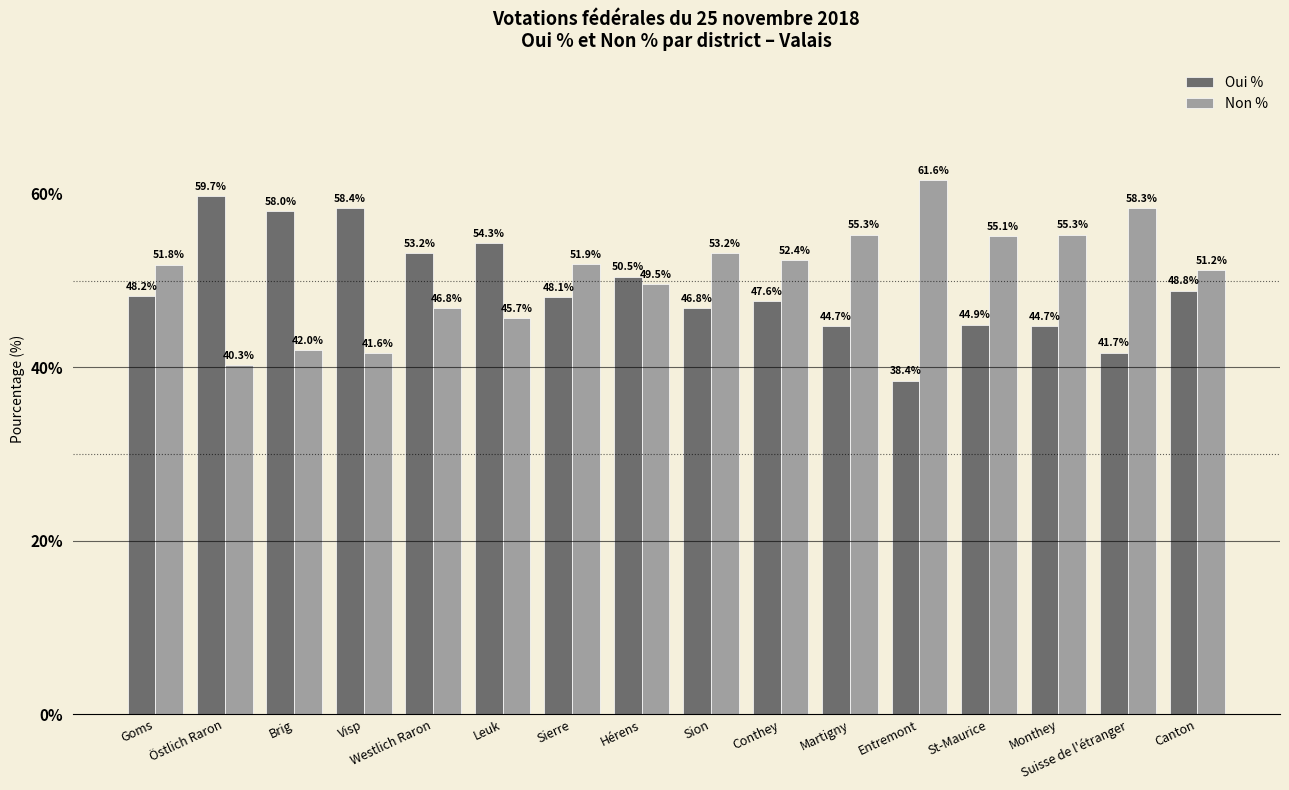

Rank the series at Goms from highest to lowest value.

Non %, Oui %